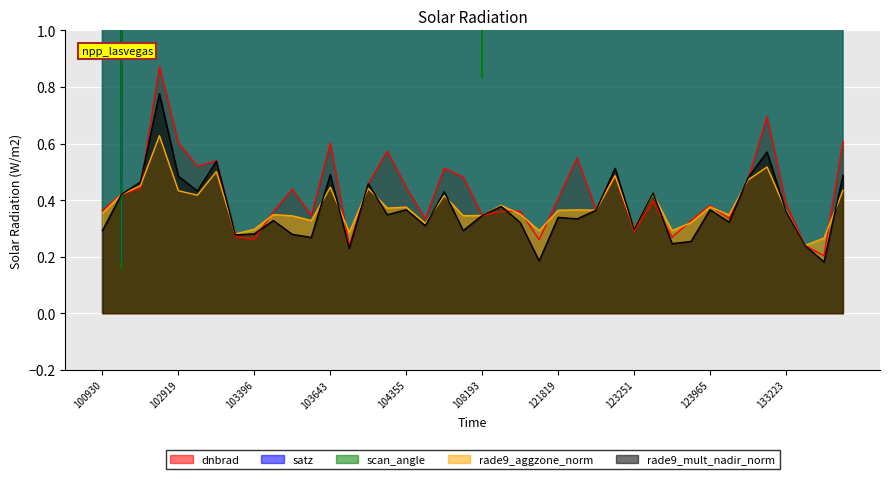

Reading left to right, extract all data points from this chart.

dnbrad: 100930=0.4	102671=0.4	102792=0.4	102912=0.9	102919=0.6	103040=0.5	103160=0.5	103279=0.3	103396=0.3	103515=0.4	103524=0.4	103634=0.3	103643=0.6	103760=0.2	104112=0.5	104346=0.6	104355=0.4	104472=0.3	107659=0.5	107832=0.5	108193=0.3	108369=0.4	108542=0.4	108715=0.3	121819=0.4	121989=0.5	122346=0.4	122525=0.5	123251=0.3	123428=0.4	123600=0.3	123775=0.3	123965=0.4	132136=0.3	132309=0.5	133040=0.7	133223=0.4	133405=0.2	133762=0.2	133775=0.6
satz: 100930=66.3	102671=0.2	102792=30.4	102912=51.2	102919=66.3	103040=55.2	103160=37.7	103279=10.5	103396=21.2	103515=45.3	103524=69.1	103634=60.6	103643=59.4	103760=44.4	104112=38.5	104346=67.6	104355=50.2	104472=29.7	107659=56.3	107832=67.7	108193=0.9	108369=30.6	108542=51.4	108715=64.5	121819=56.6	121989=67.9	122346=1.2	122525=31.1	123251=9.6	123428=22.0	123600=45.8	123775=60.9	123965=43.9	132136=44.0	132309=19.9	133040=49.8	133223=29.1	133405=1.2	133762=51.6	133775=66.1
scan_angle: 100930=54.2	102671=0.2	102792=26.6	102912=43.6	102919=54.2	103040=46.7	103160=32.8	103279=9.3	103396=18.6	103515=39.0	103524=55.9	103634=50.5	103643=49.7	103760=38.3	104112=33.4	104346=55.0	104355=42.9	104472=26.0	107659=47.5	107832=55.0	108193=0.8	108369=26.8	108542=43.8	108715=53.0	121819=47.7	121989=55.1	122346=1.0	122525=27.2	123251=8.5	123428=19.4	123600=39.4	123775=50.7	123965=37.9	132136=37.9	132309=17.6	133040=42.6	133223=25.5	133405=1.1	133762=44.0	133775=54.1
rade9_aggzone_norm: 100930=0.4	102671=0.4	102792=0.5	102912=0.6	102919=0.4	103040=0.4	103160=0.5	103279=0.3	103396=0.3	103515=0.3	103524=0.3	103634=0.3	103643=0.4	103760=0.3	104112=0.4	104346=0.4	104355=0.4	104472=0.3	107659=0.4	107832=0.3	108193=0.3	108369=0.4	108542=0.4	108715=0.3	121819=0.4	121989=0.4	122346=0.4	122525=0.5	123251=0.3	123428=0.4	123600=0.3	123775=0.3	123965=0.4	132136=0.3	132309=0.5	133040=0.5	133223=0.4	133405=0.2	133762=0.3	133775=0.4
rade9_mult_nadir_norm: 100930=0.3	102671=0.4	102792=0.5	102912=0.8	102919=0.5	103040=0.4	103160=0.5	103279=0.3	103396=0.3	103515=0.3	103524=0.3	103634=0.3	103643=0.5	103760=0.2	104112=0.5	104346=0.3	104355=0.4	104472=0.3	107659=0.4	107832=0.3	108193=0.3	108369=0.4	108542=0.3	108715=0.2	121819=0.3	121989=0.3	122346=0.4	122525=0.5	123251=0.3	123428=0.4	123600=0.2	123775=0.3	123965=0.4	132136=0.3	132309=0.5	133040=0.6	133223=0.4	133405=0.2	133762=0.2	133775=0.5